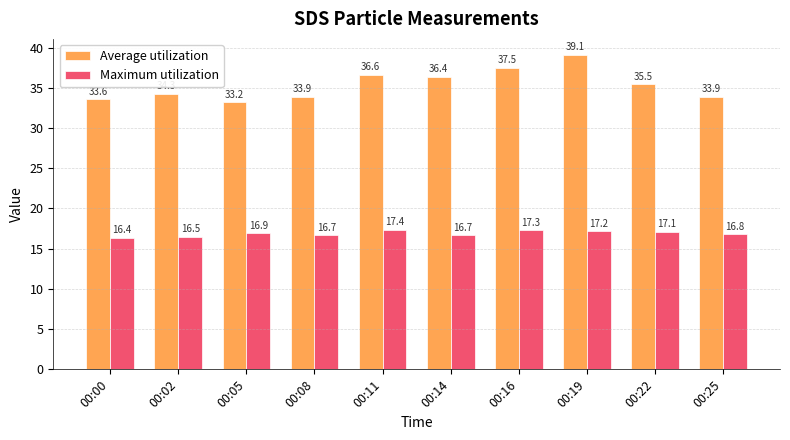

True or false: Maximum utilization has a value of 17.1 at 00:22.

True